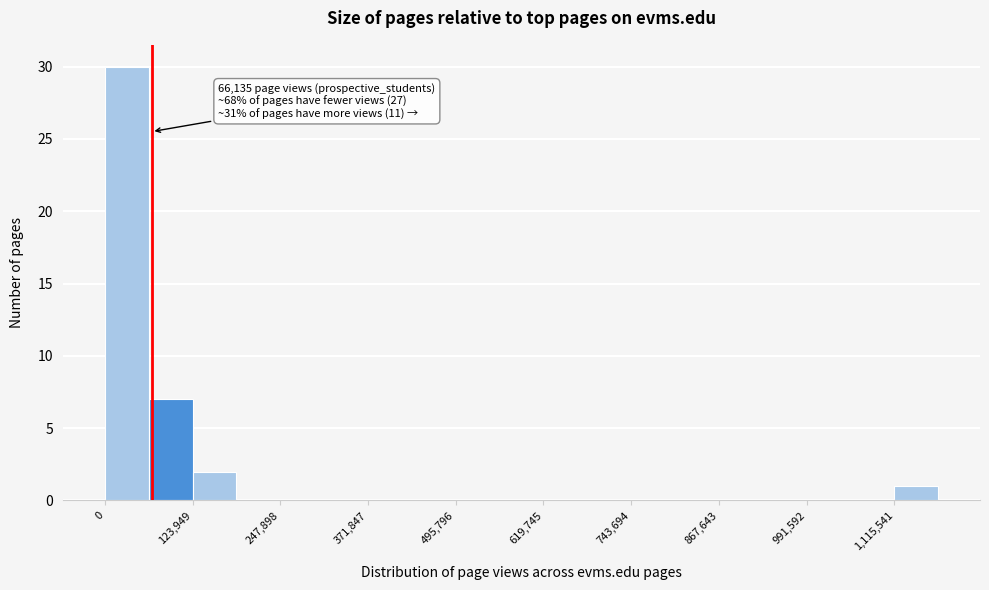

Read against the x-axis, roughly where is the centre of the tallest bar?

40000